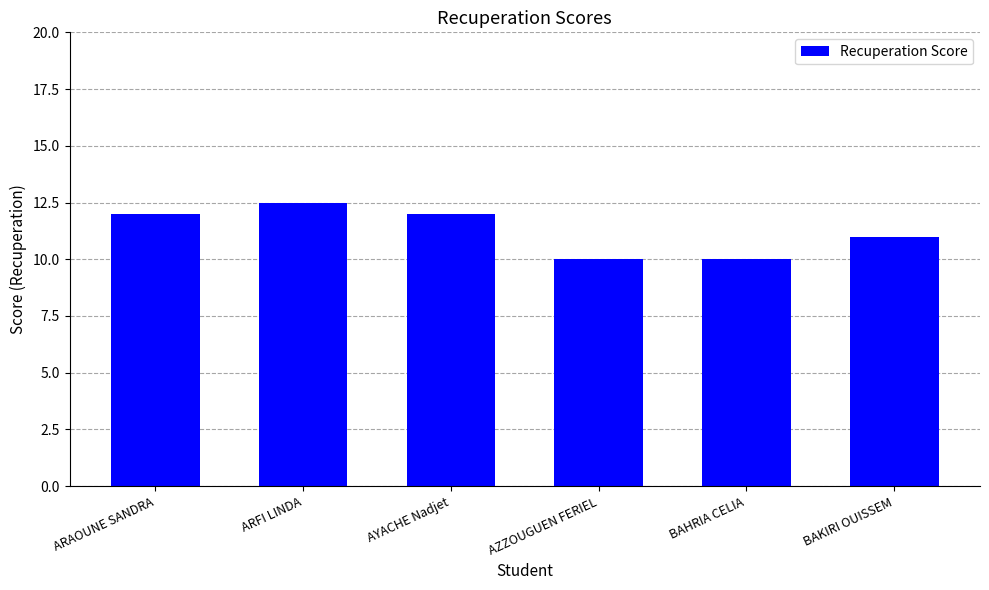

How many data points are less than 12?

3